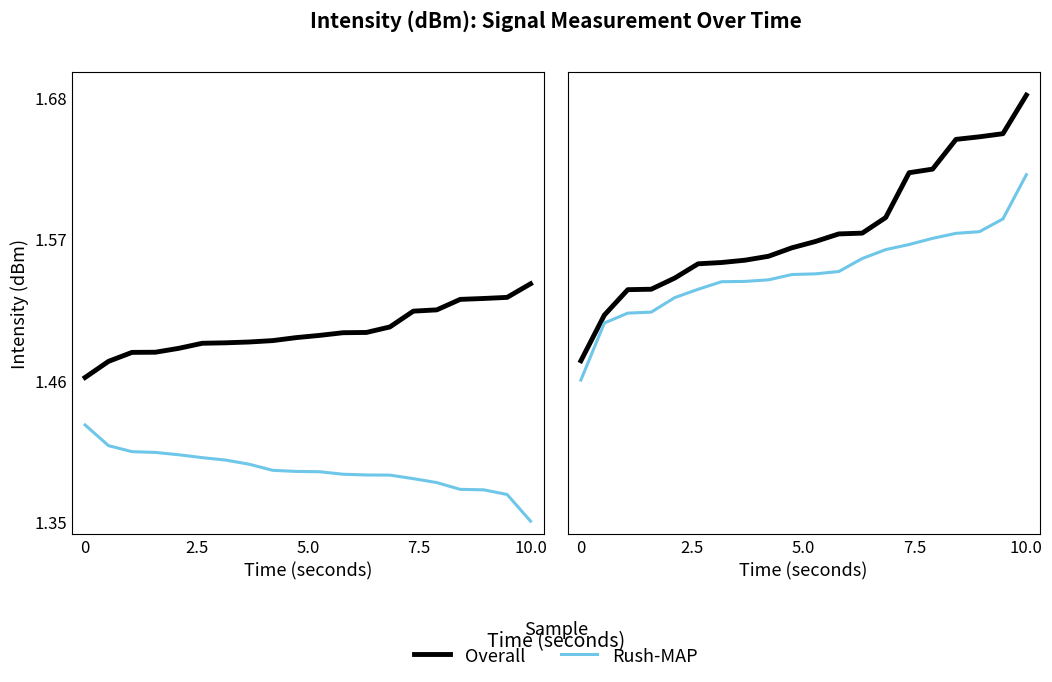

True or false: Overall and Rush-MAP intersect in this chart.

False